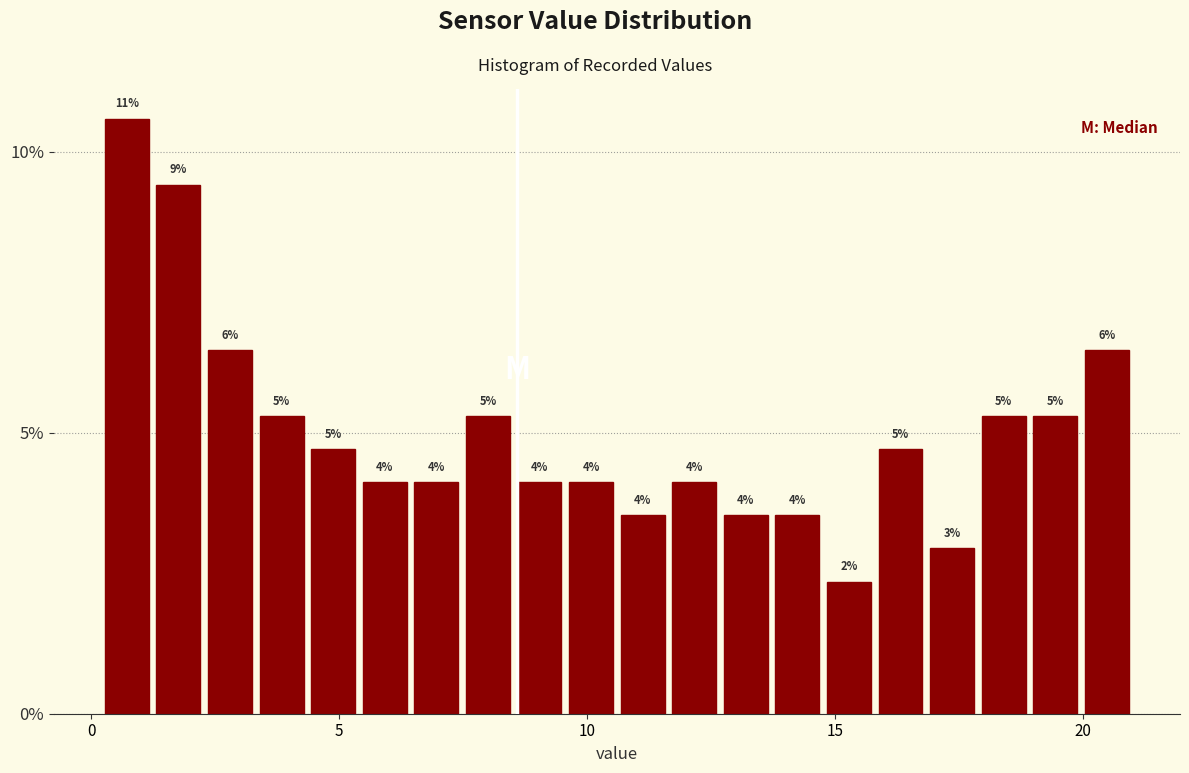

Around what value on the x-axis is the tallest bar? Give the approximate position of its centre, as read against the axis.

0.5